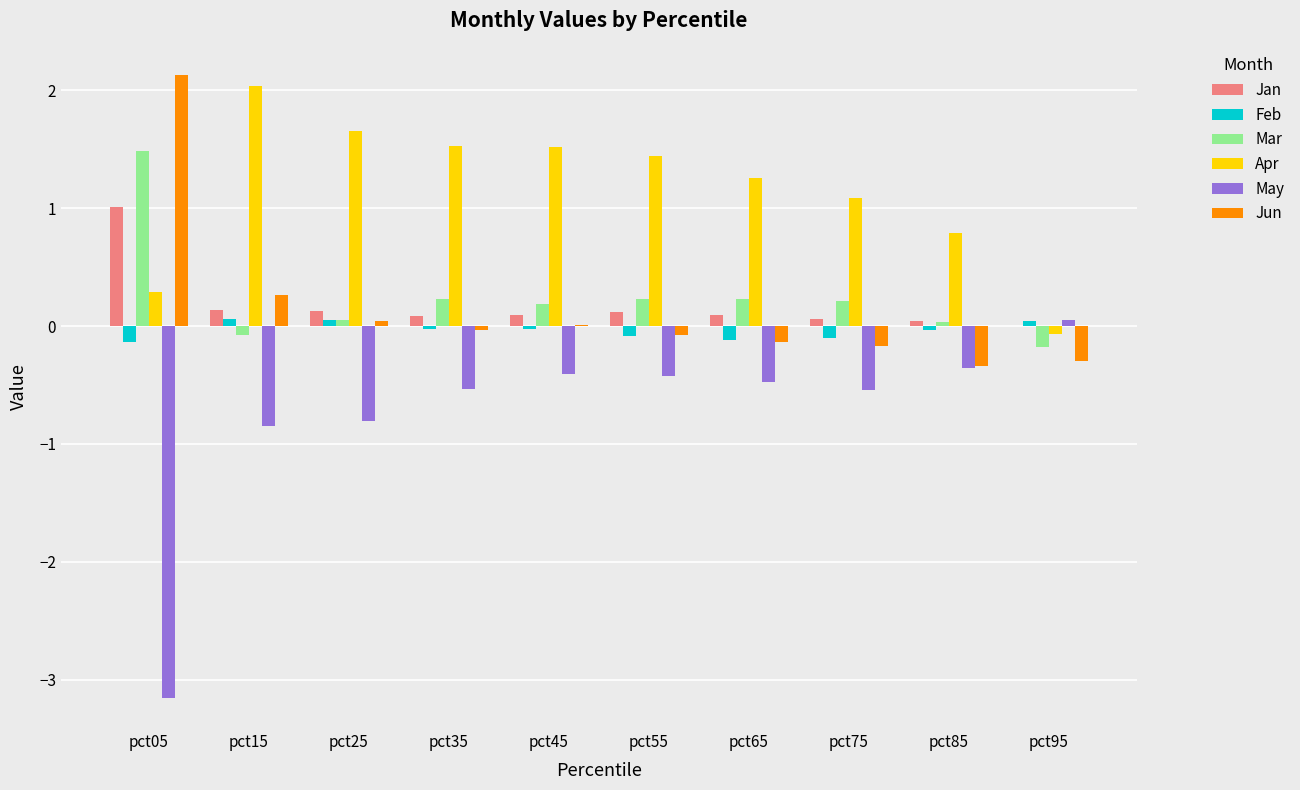

What is the total value across all series at pct55?

1.2